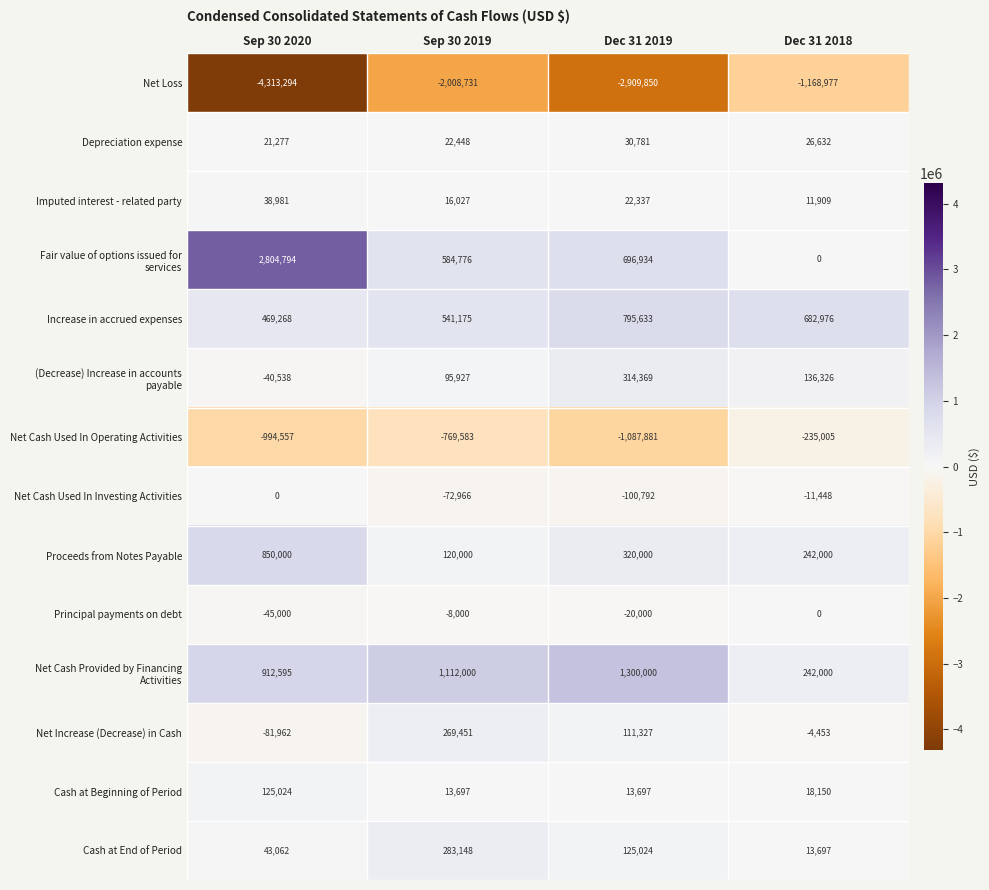

What is the sum of the Cash at Beginning of Period values at Sep 30 2019 and Sep 30 2020?

138721